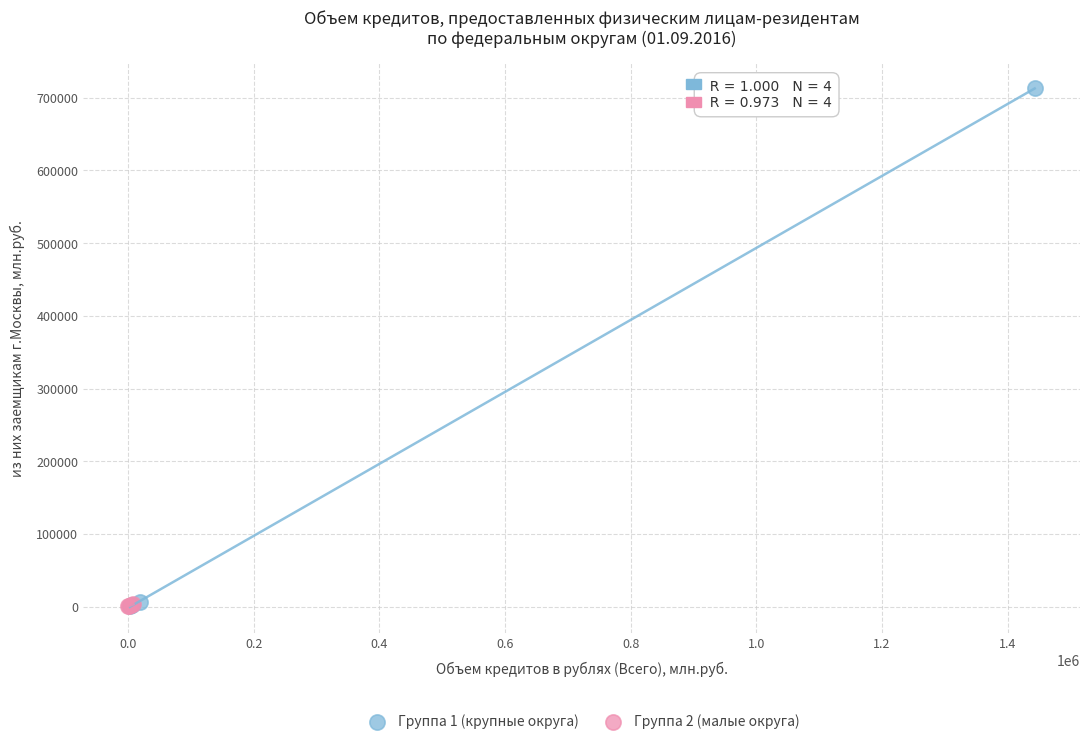

Which series contains the highest Y value?

Группа 1 (крупные округа)